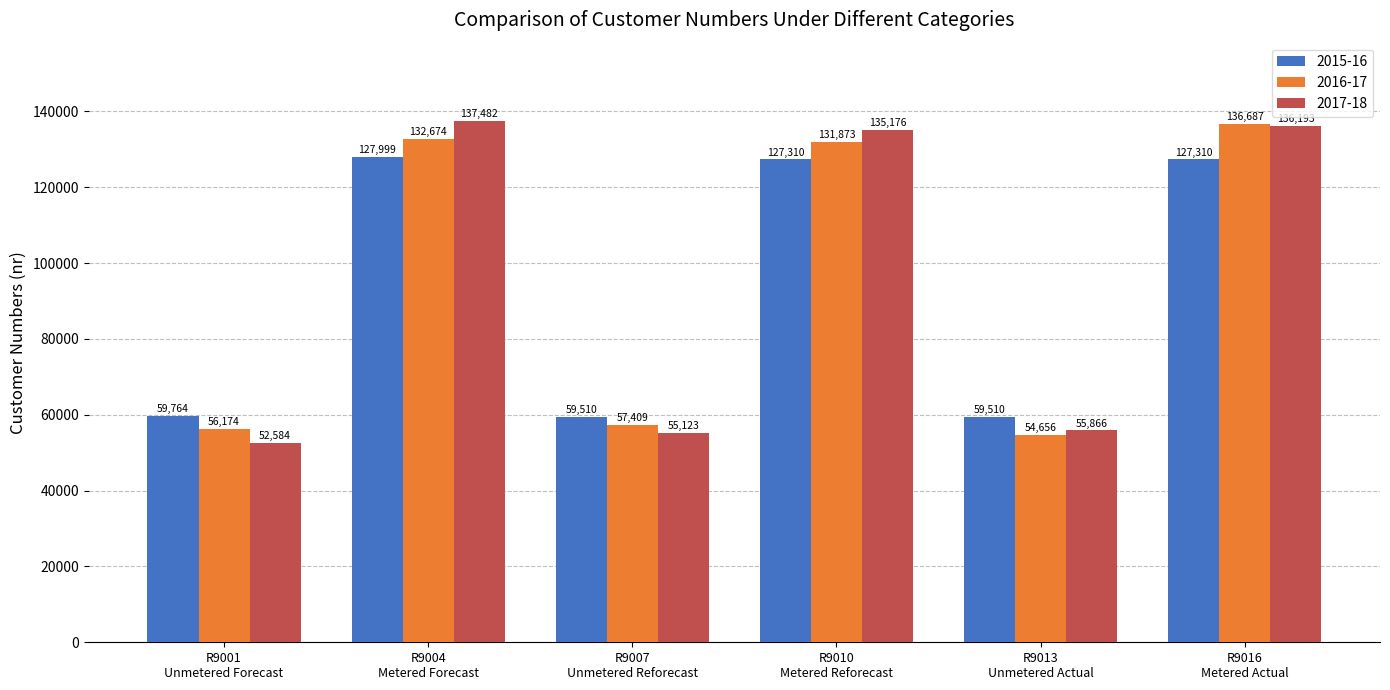

Which label corresponds to the largest value in the chart?

R9004
Metered Forecast